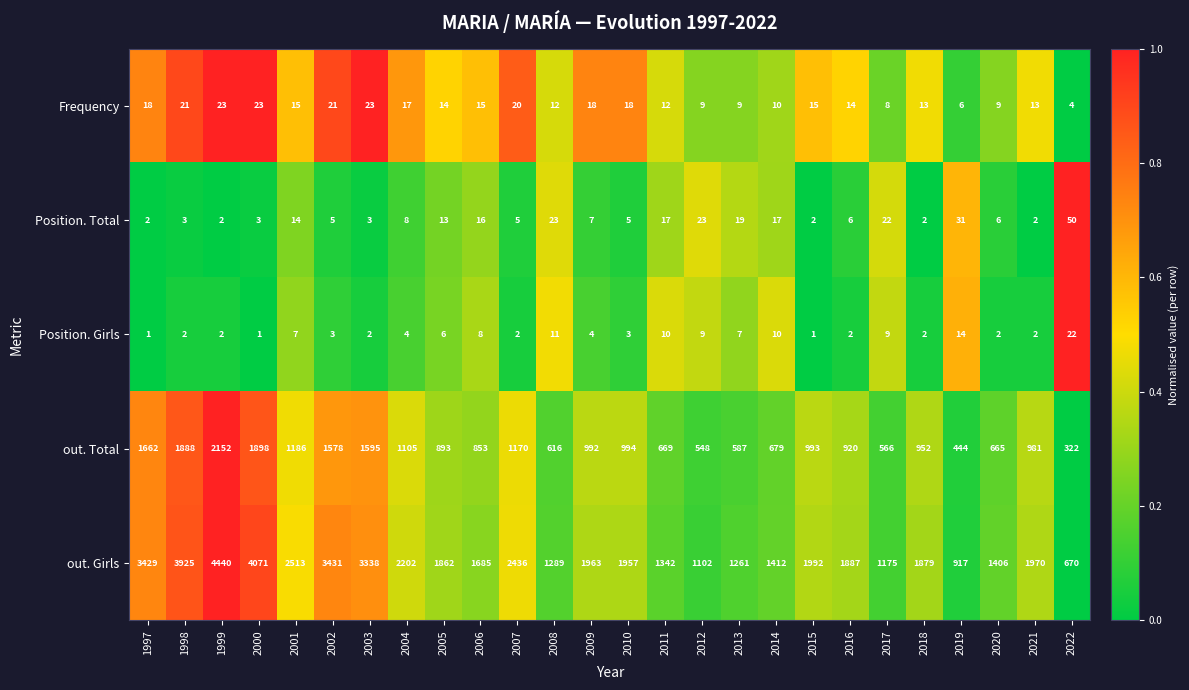

How many series are shown in this chart?

5